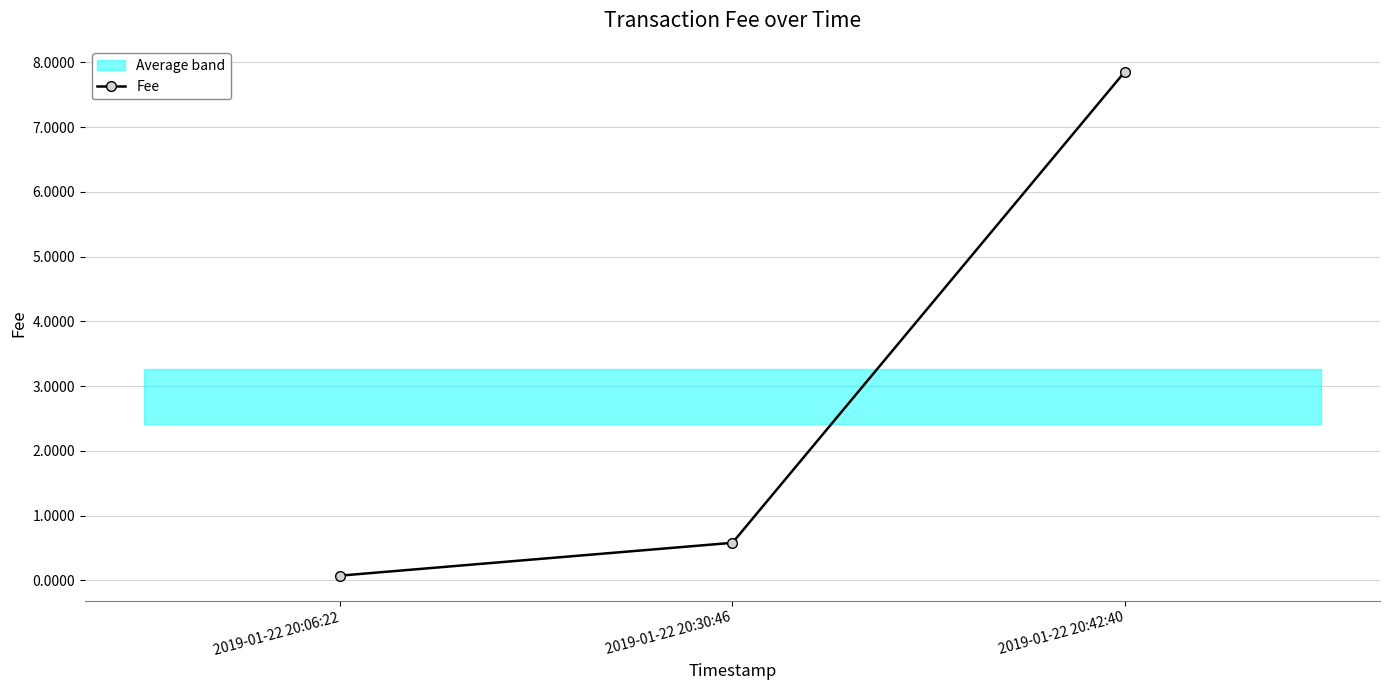

Reading left to right, list all the values displayed in this chart.

0.1	0.6	7.9